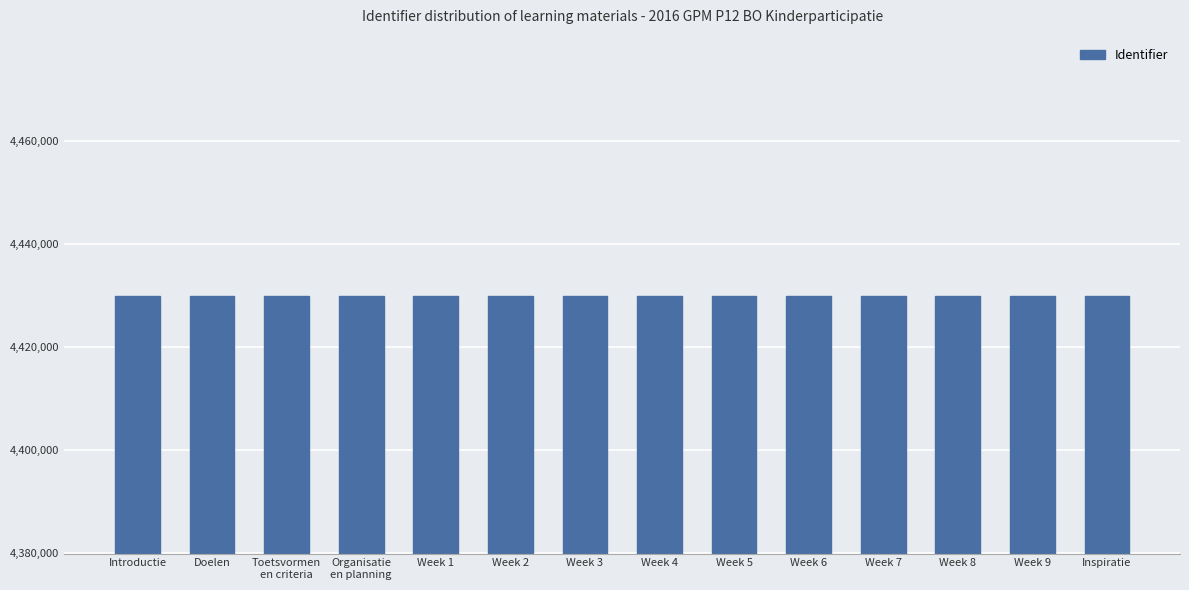

What is the value of the 13th bar from the left?

4429967